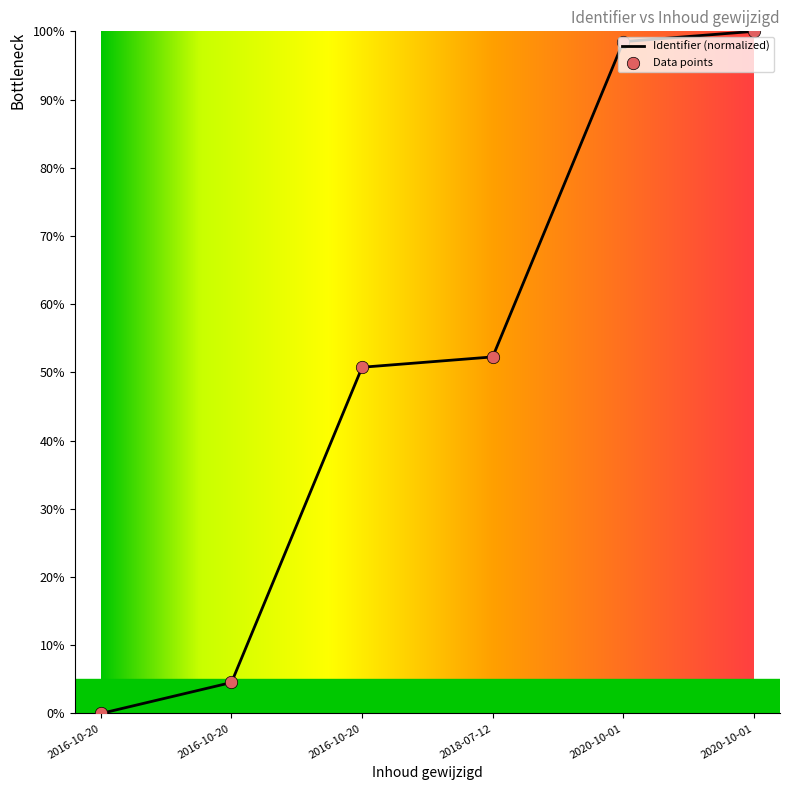

What is the highest value of the Identifier (normalized) series?

100.0